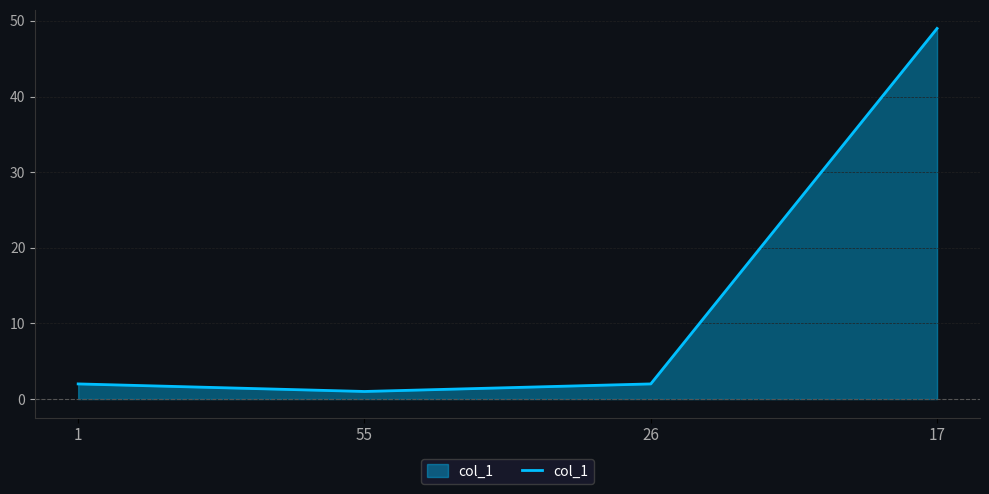

How many interior local valleys (lower than both neighbors) does the data have?

1